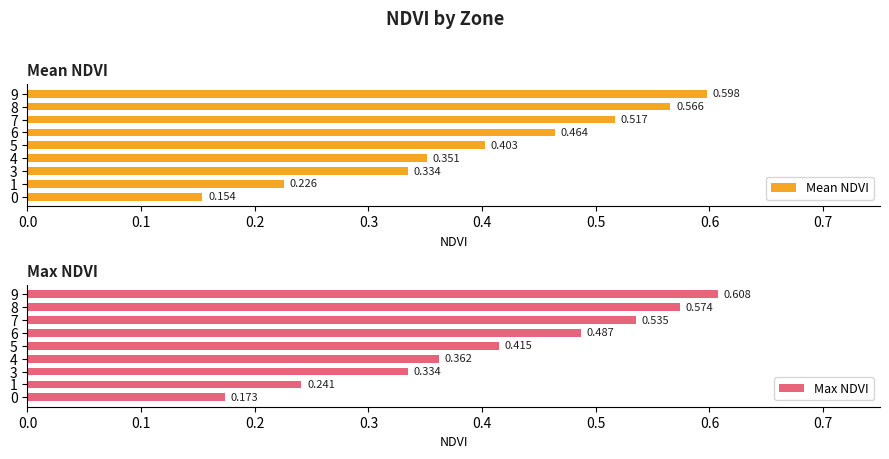

True or false: Mean NDVI has a value of 0.3 at 0.8.

False